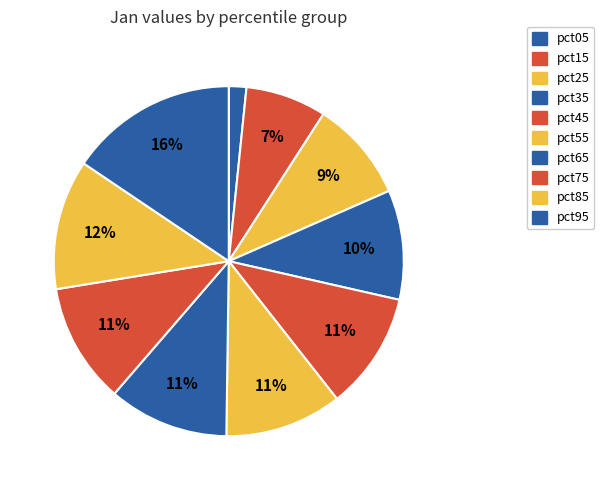

Rank the categories by value from highest to lowest.

pct95, pct85, pct65, pct75, pct45, pct55, pct35, pct25, pct15, pct05